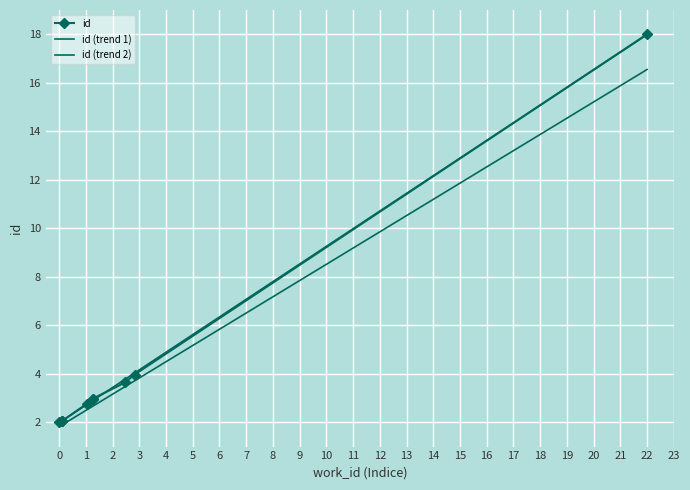

What is the greatest value displayed?

18.0